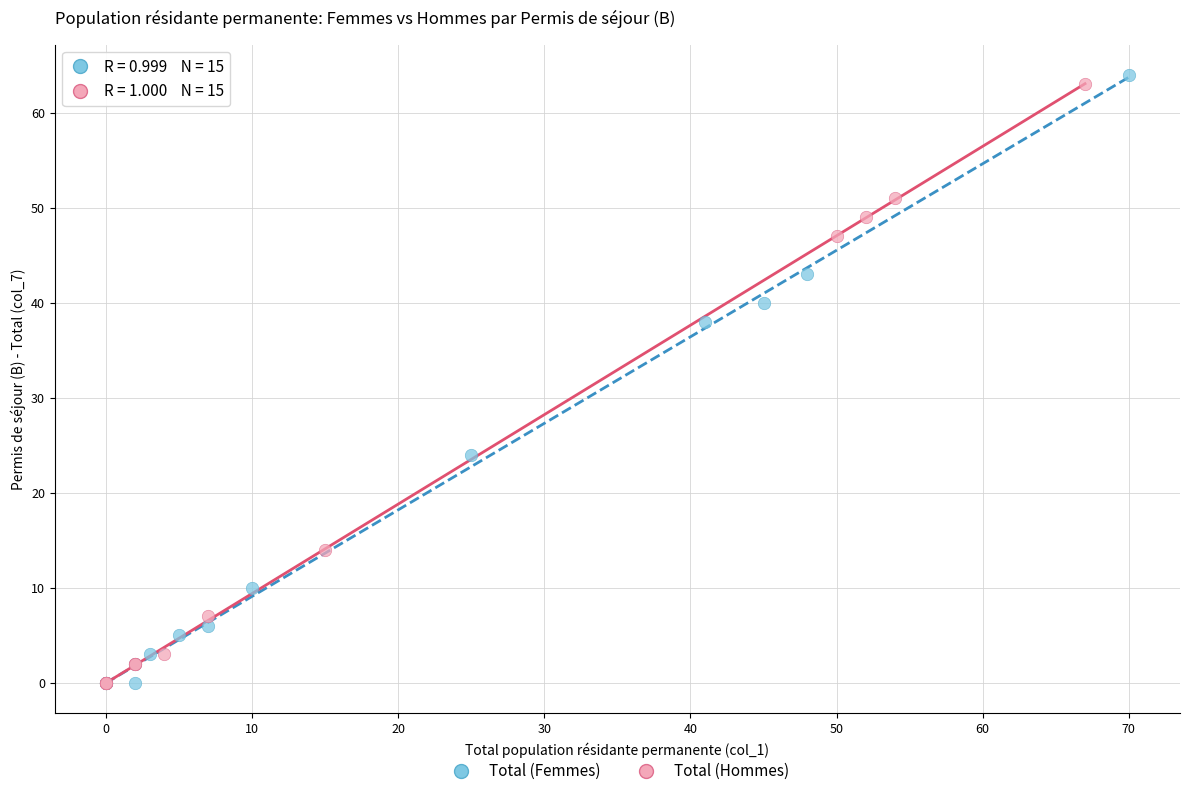

Which series has the widest spread of Y values?

Total (Femmes)